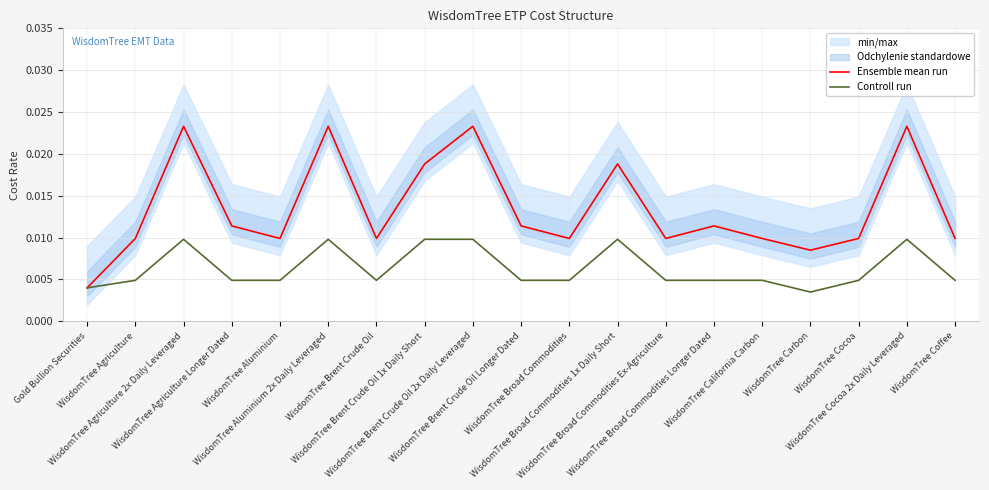

Rank the series by their average value, from highest to lowest.

Ensemble mean run, Controll run